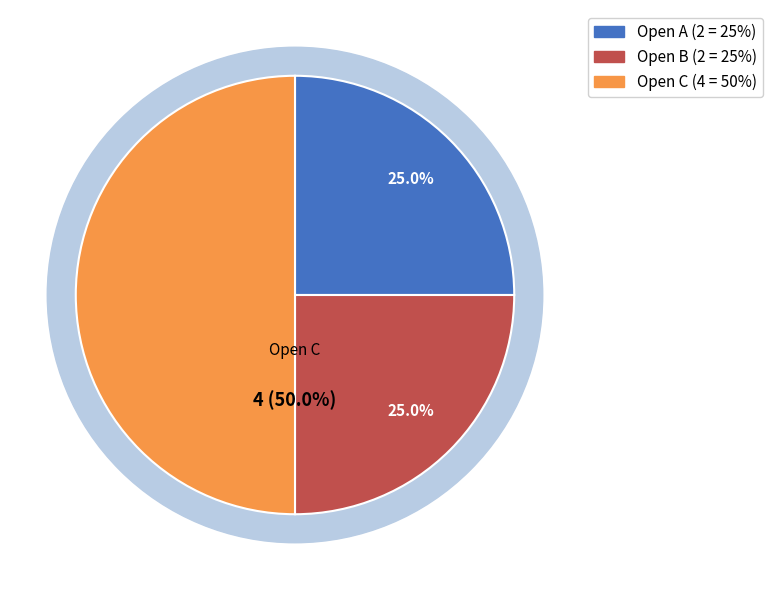

Does Open A account for over 50% of the chart?

No